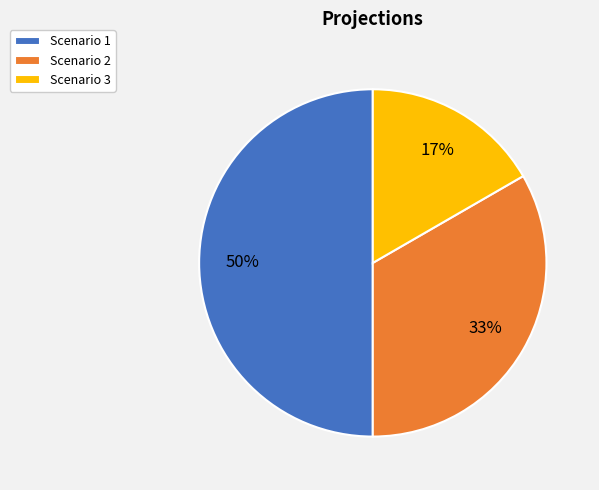

Is the sum of Scenario 1 and Scenario 2 greater than half?

Yes